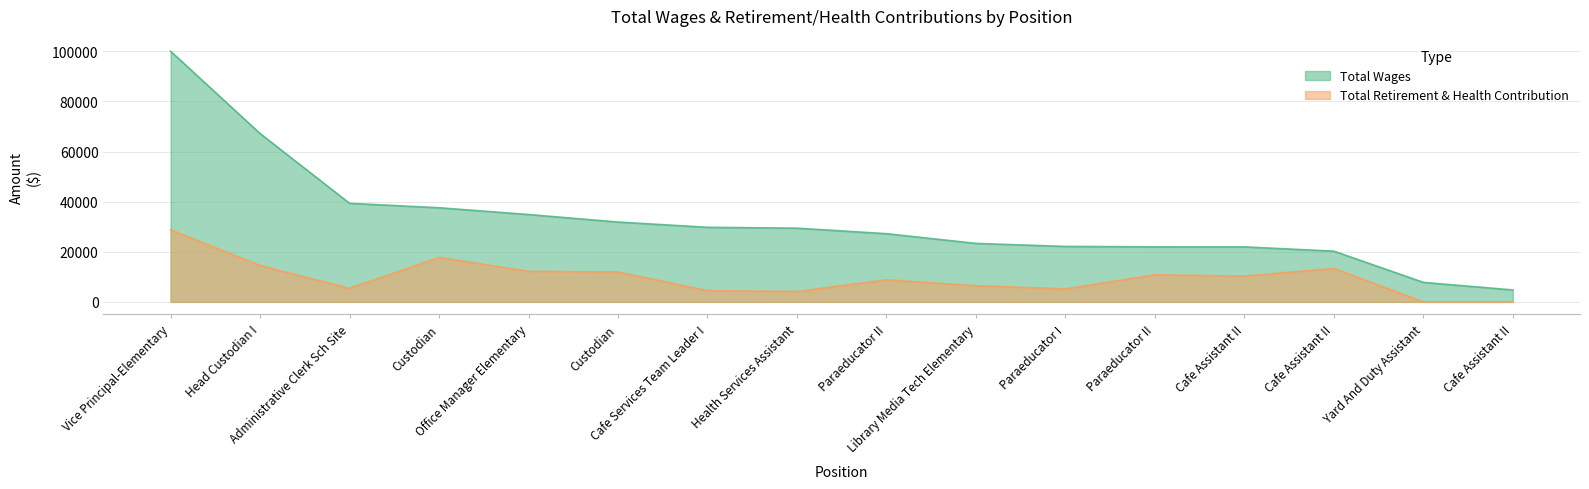

Reading left to right, transcribe all the data shown in this chart.

Total Wages: 100052	67189	39333	37567	34861	31861	29760	29418	27215	23337	22128	21969	21949	20240	7773	4756
Total Retirement & Health Contribution: 28787	14508	5414	17707	12195	11915	4485	4131	8811	6440	5170	10809	10287	13371	0	0